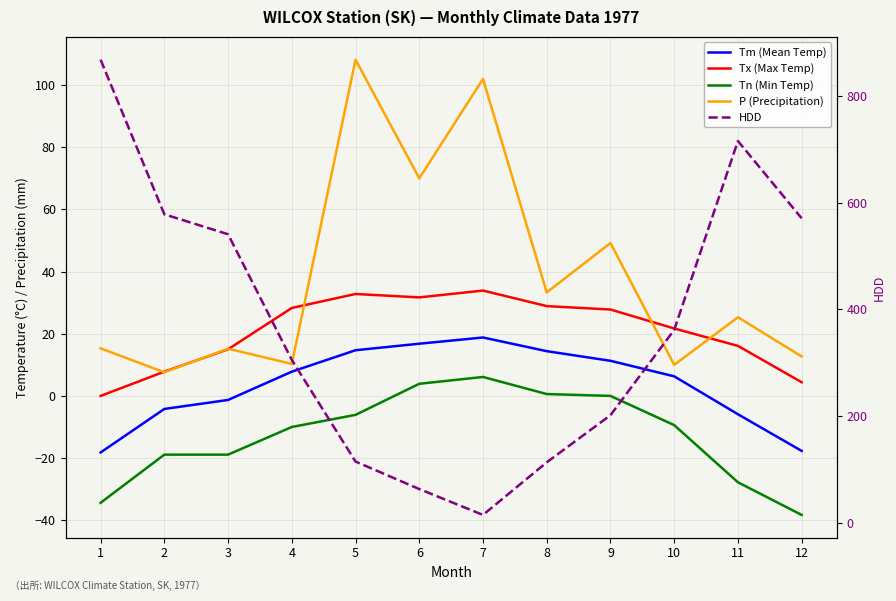

Is the value of Tm (Mean Temp) at 7 greater than the value of Tx (Max Temp) at 5?

No